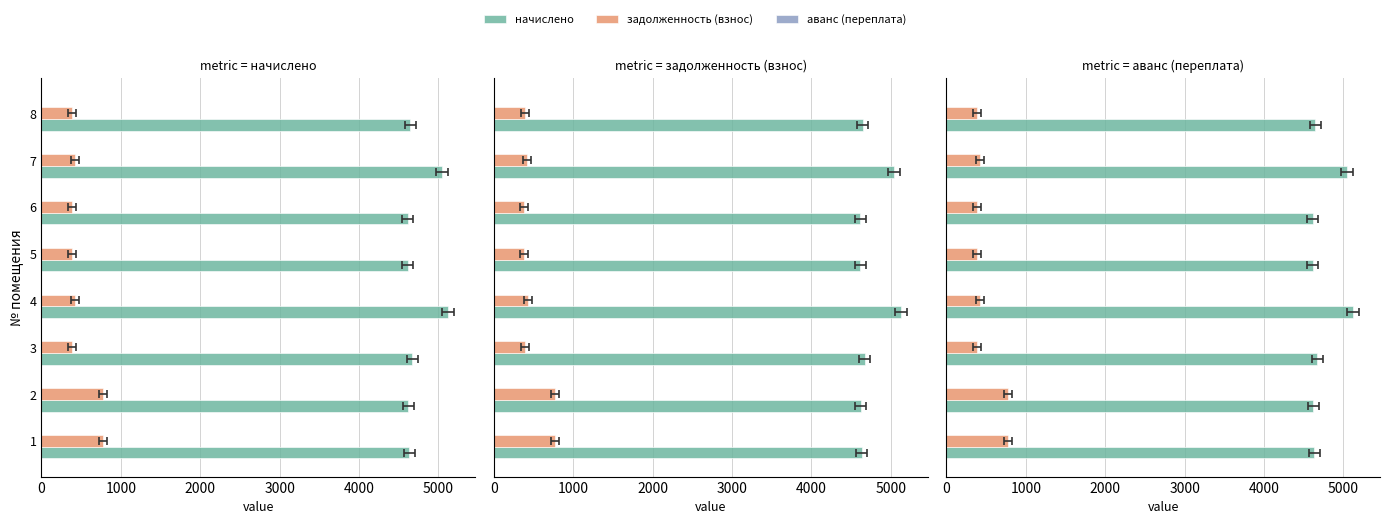

What is the value of the начислено bar at the 2nd from the left?

4623.5